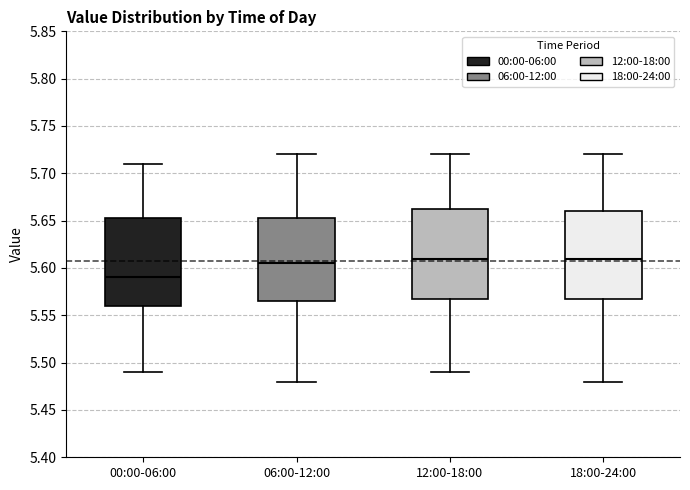

Which box's median line is the lowest?

00:00-06:00